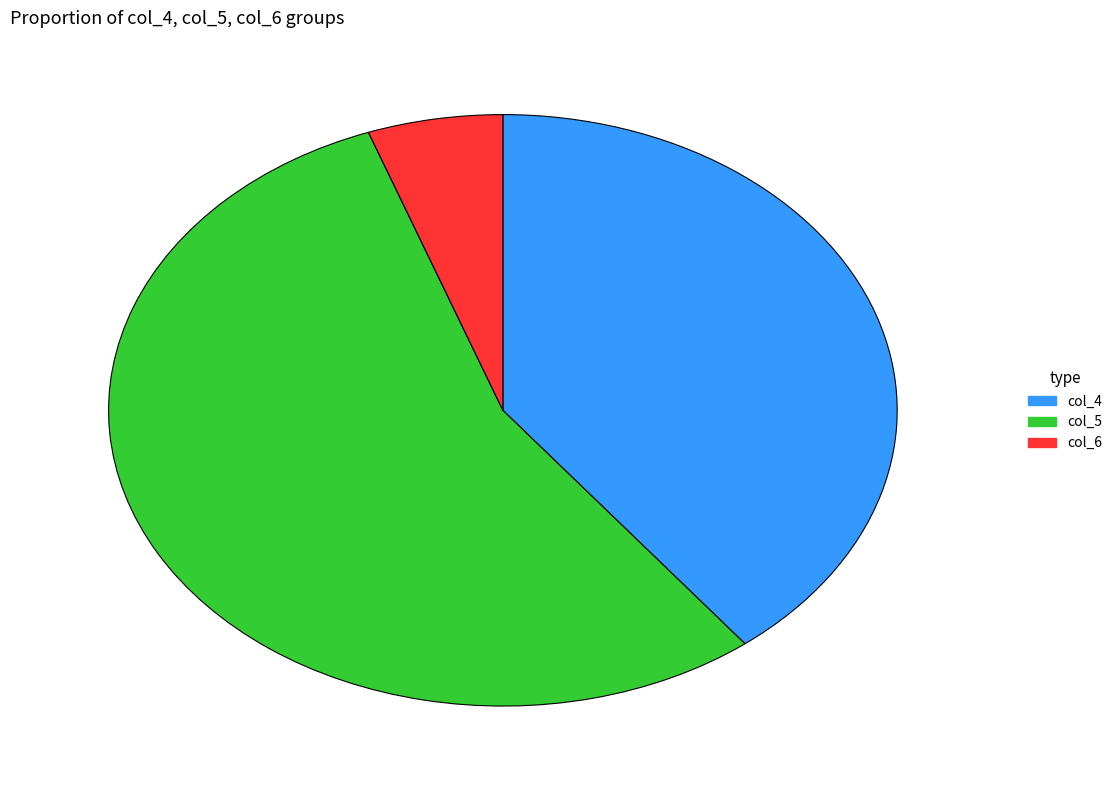

Is it true that col_6 is 6% of the pie?

True